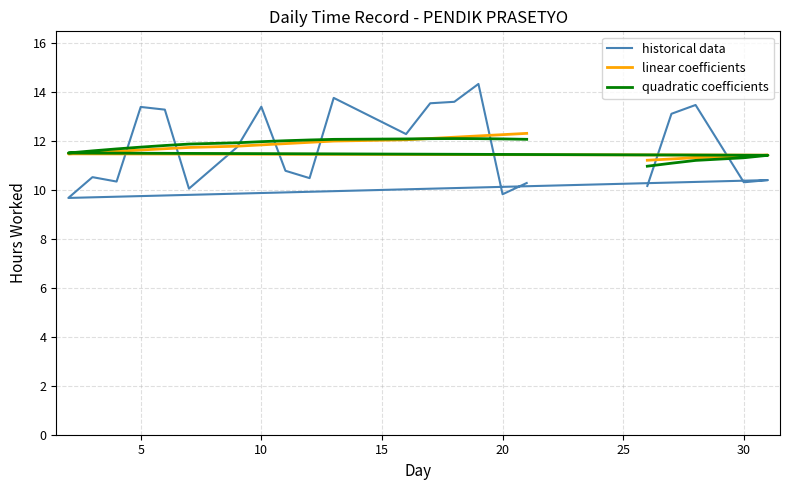

True or false: linear coefficients and historical data cross at least once.

True